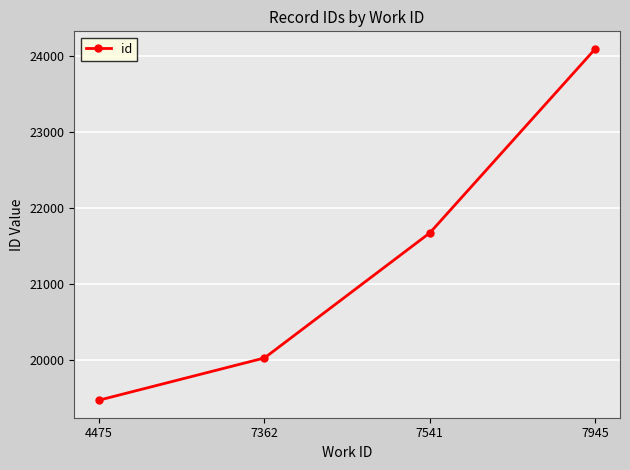

Reading left to right, extract all data points from this chart.

4475=19467	7362=20022	7541=21667	7945=24087